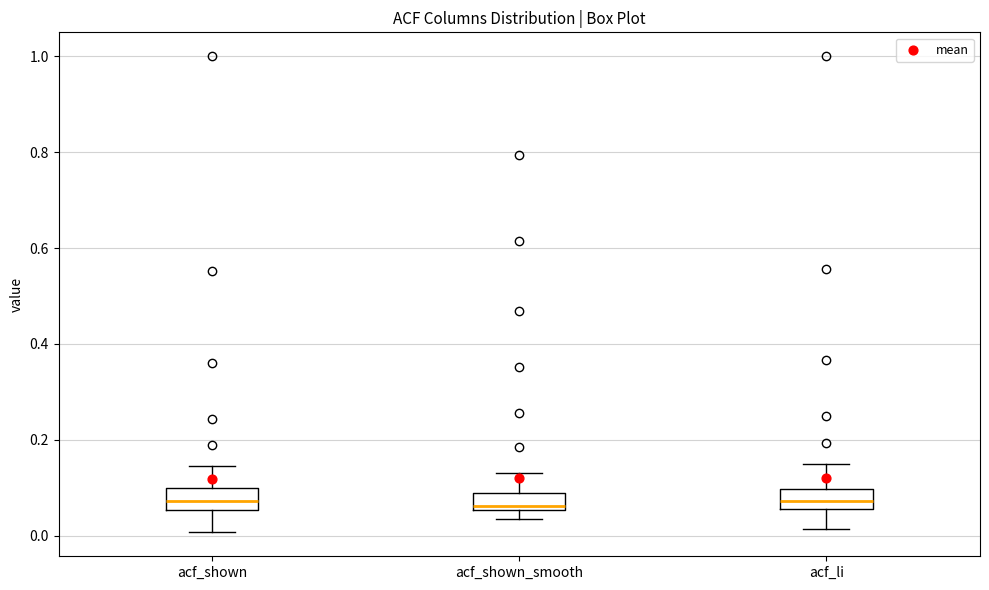

Reading left to right, read every box against the y-axis: the position of its median line, the range the box covers, and the ends of its whiskers. The values are not printed on the chart, so give them approximately, as read against the axis.

acf_shown: median 0.08, box 0.06 to 0.10, whiskers 0.00 to 0.14
acf_shown_smooth: median 0.06 (just above the box's lower edge), box 0.06 to 0.08, whiskers 0.04 to 0.14
acf_li: median 0.08, box 0.06 to 0.10, whiskers 0.02 to 0.14